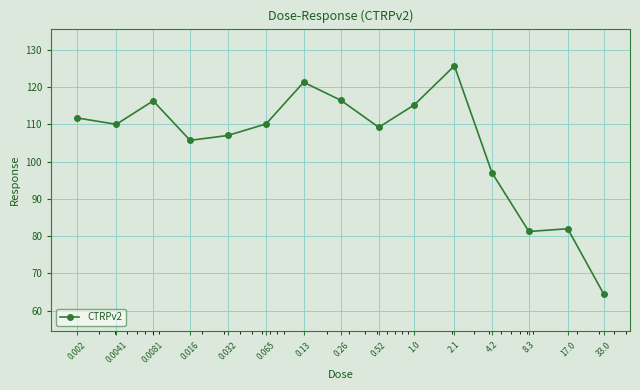

What is the average value?

104.9